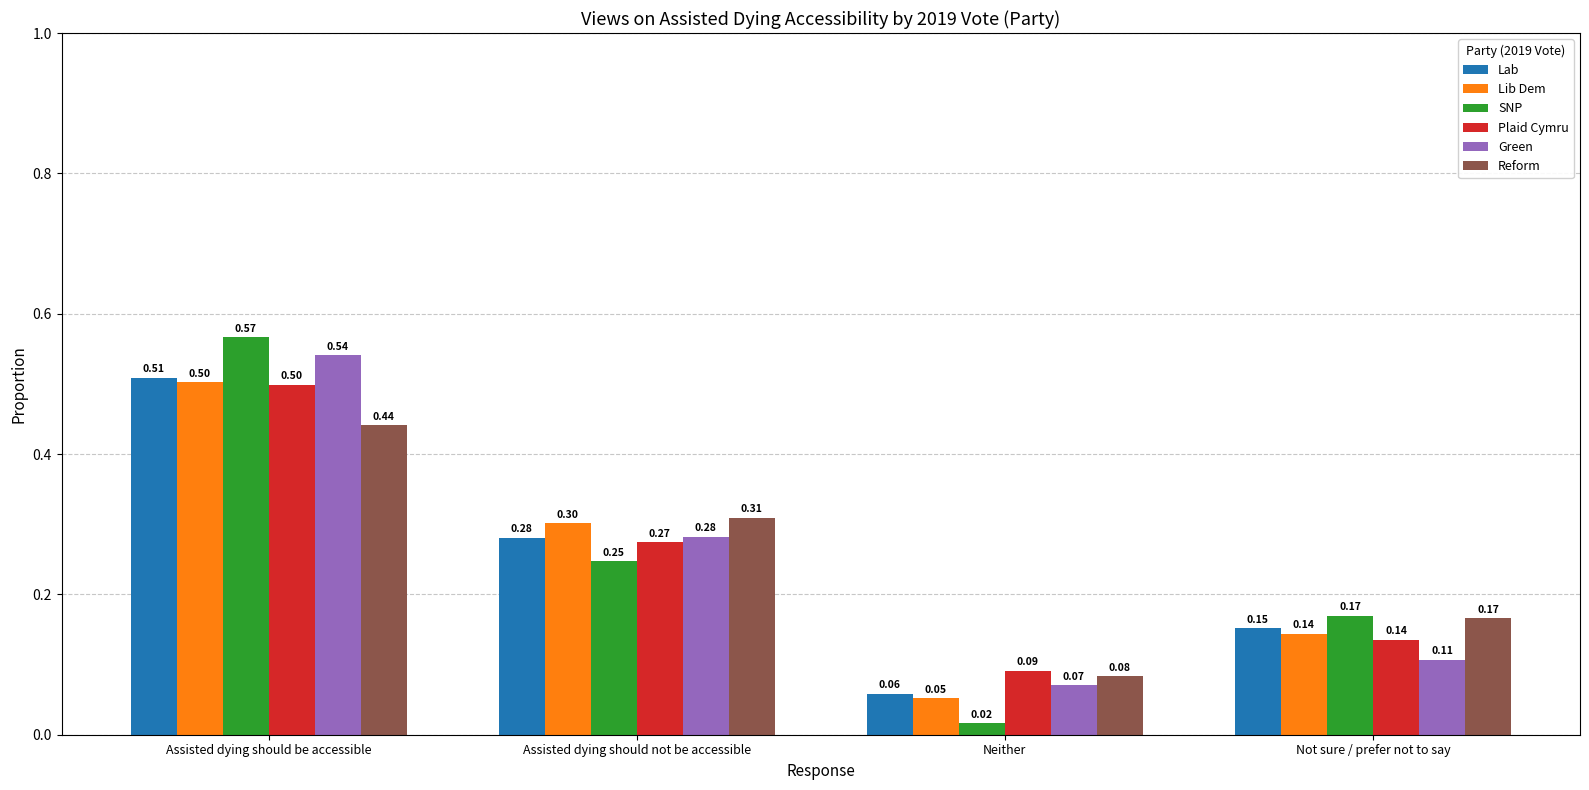

At which category is the sum across all series the highest?

Assisted dying should be accessible